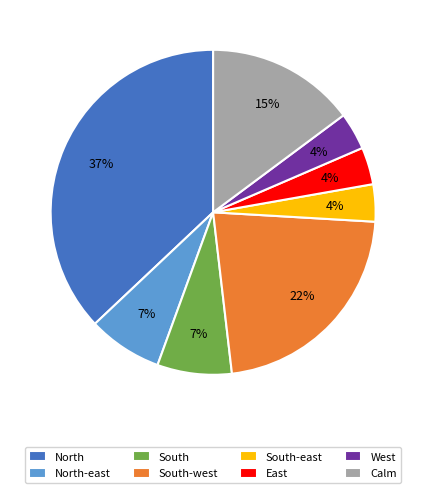

To the nearest percent, what portion does North represent?

37%